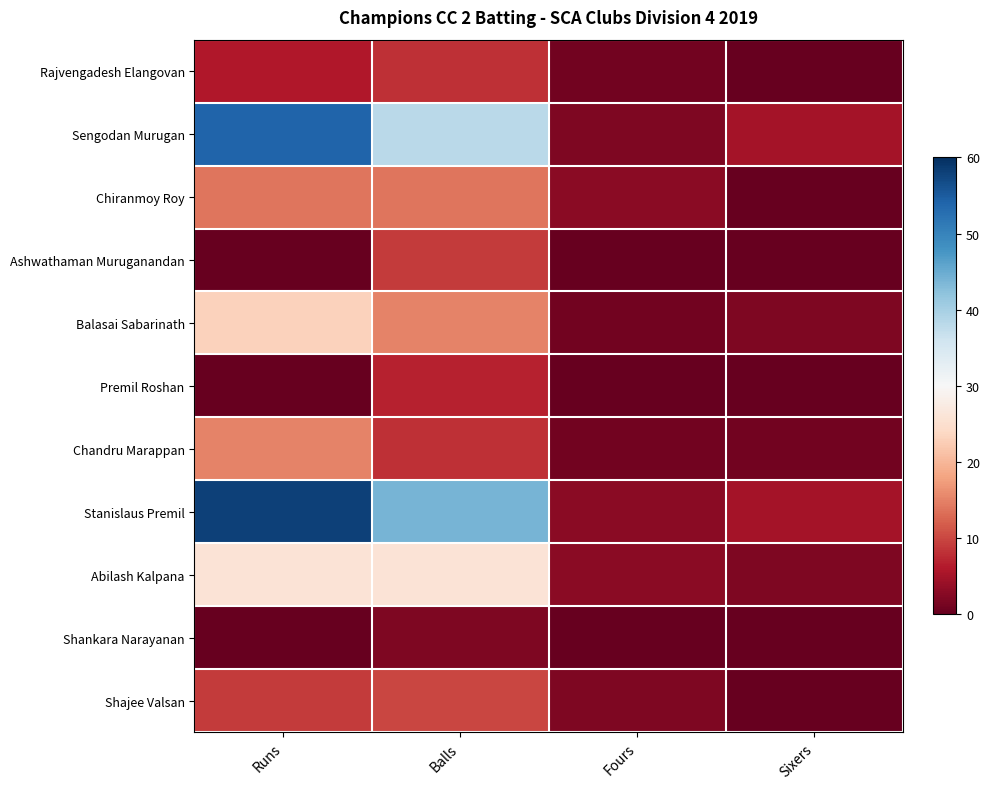

What is the total value across all series at Runs?

205